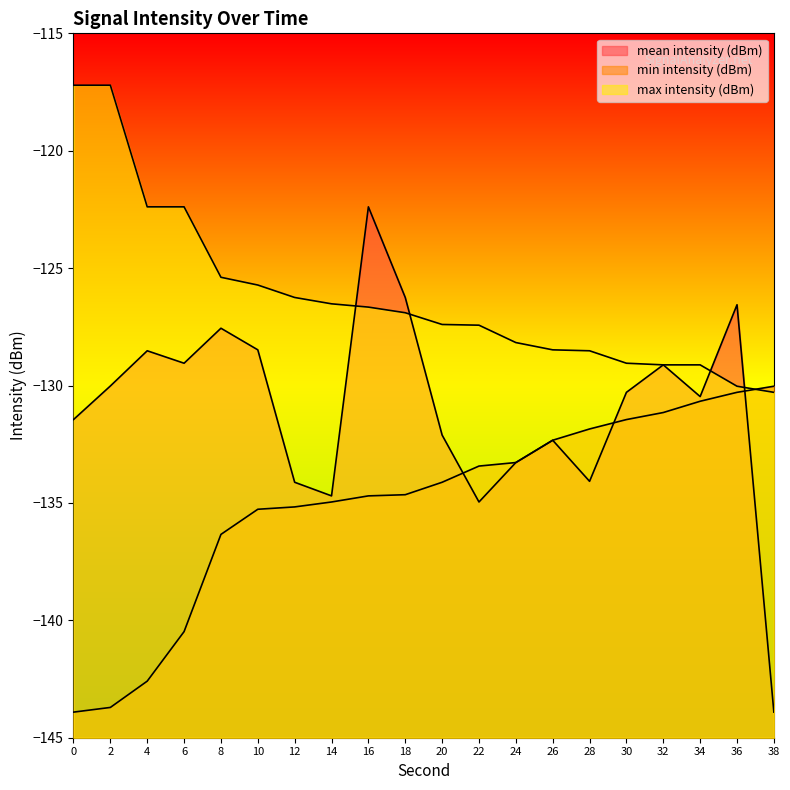

At 16, list the series in order from largest to smallest.

mean intensity (dBm), max intensity (dBm), min intensity (dBm)